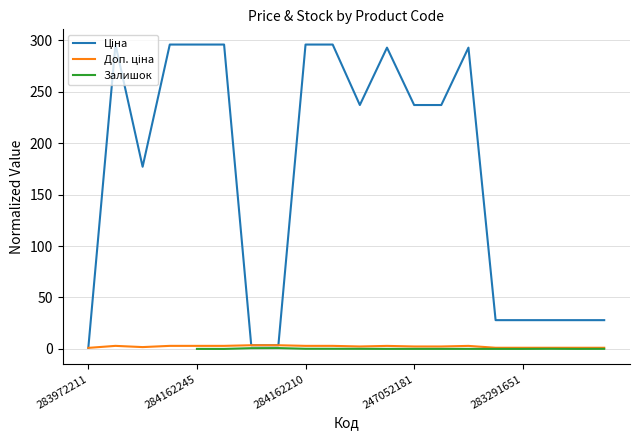

At which category is the sum across all series the highest?

284162210